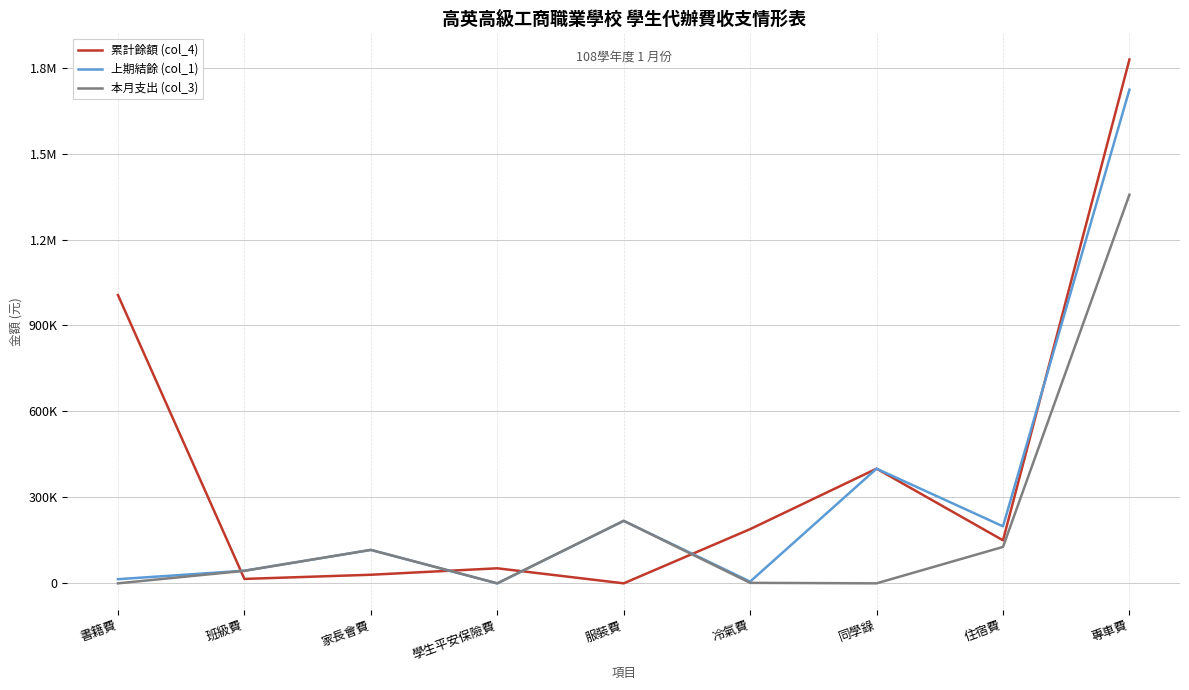

Which series has the widest spread of values?

累計餘額 (col_4)